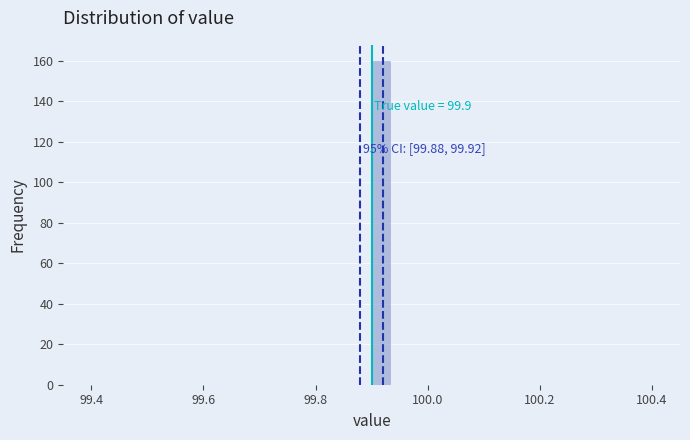

Read against the x-axis, roughly where is the centre of the tallest bar?

99.92